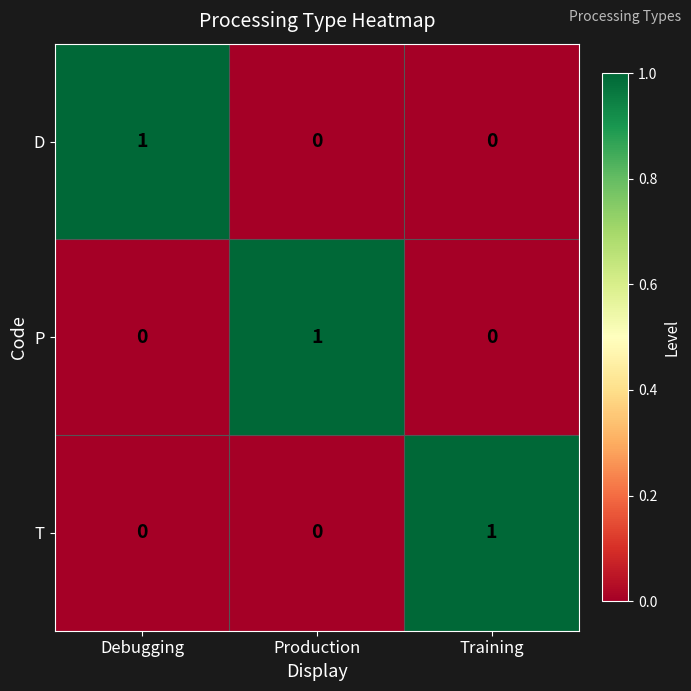

The value of D at Debugging is 1. True or false?

True